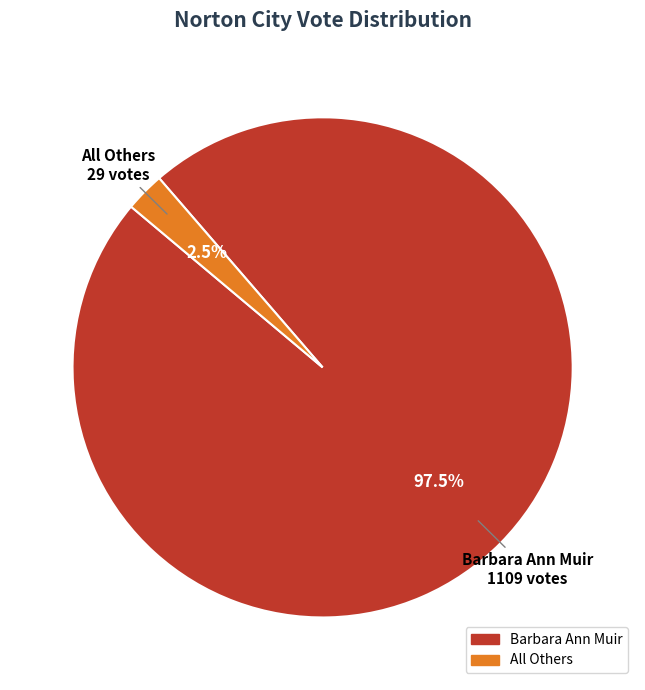

How many slices are in this pie chart?

2